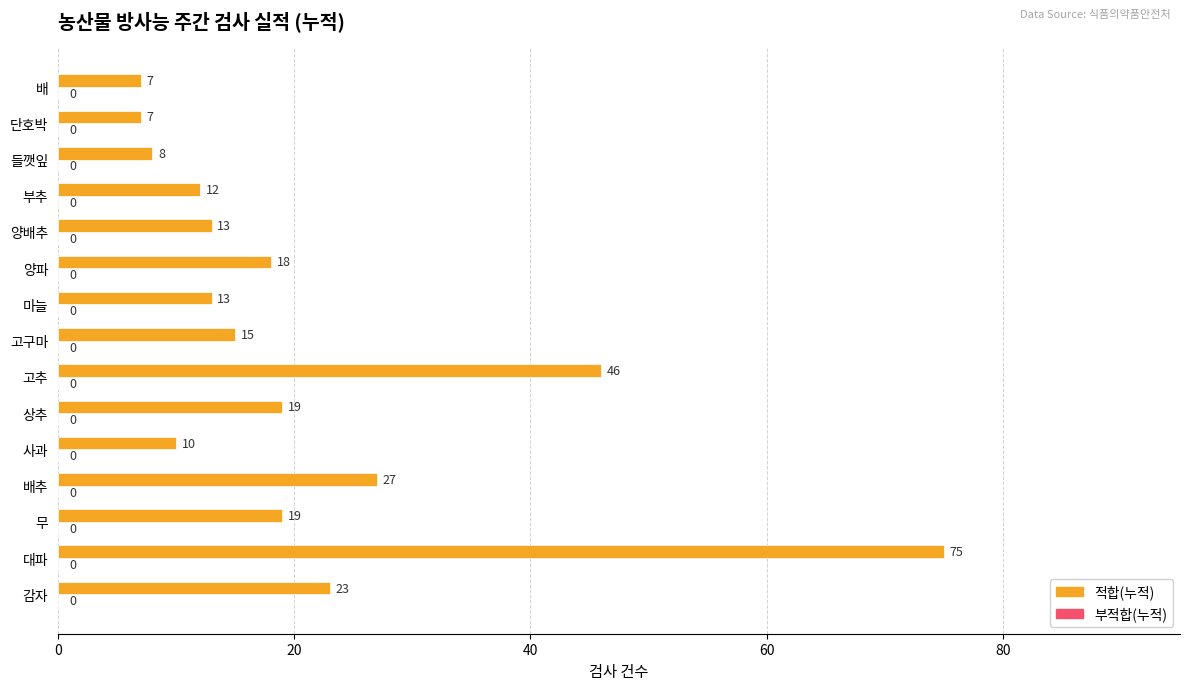

How many data points are less than 15?

7